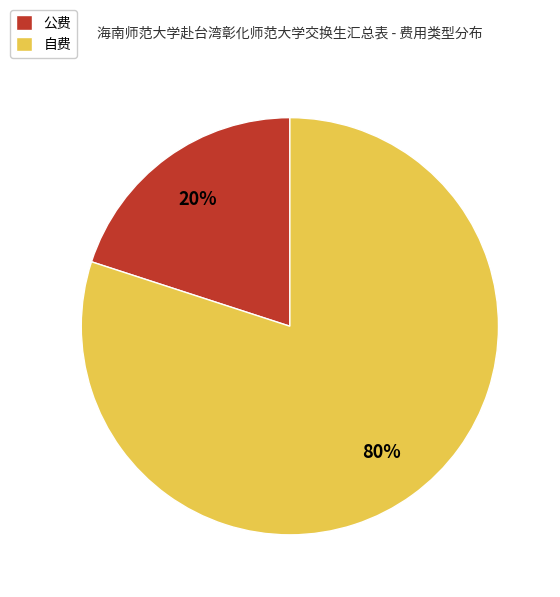

To the nearest percent, what percentage of the pie is 公费?

20%